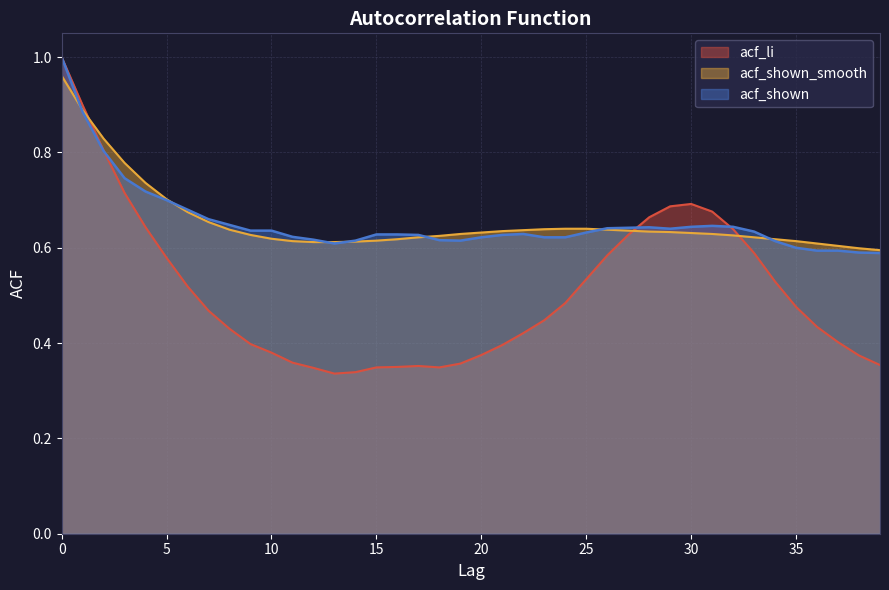

True or false: acf_shown_smooth has a value of 0.4 at 8.

False